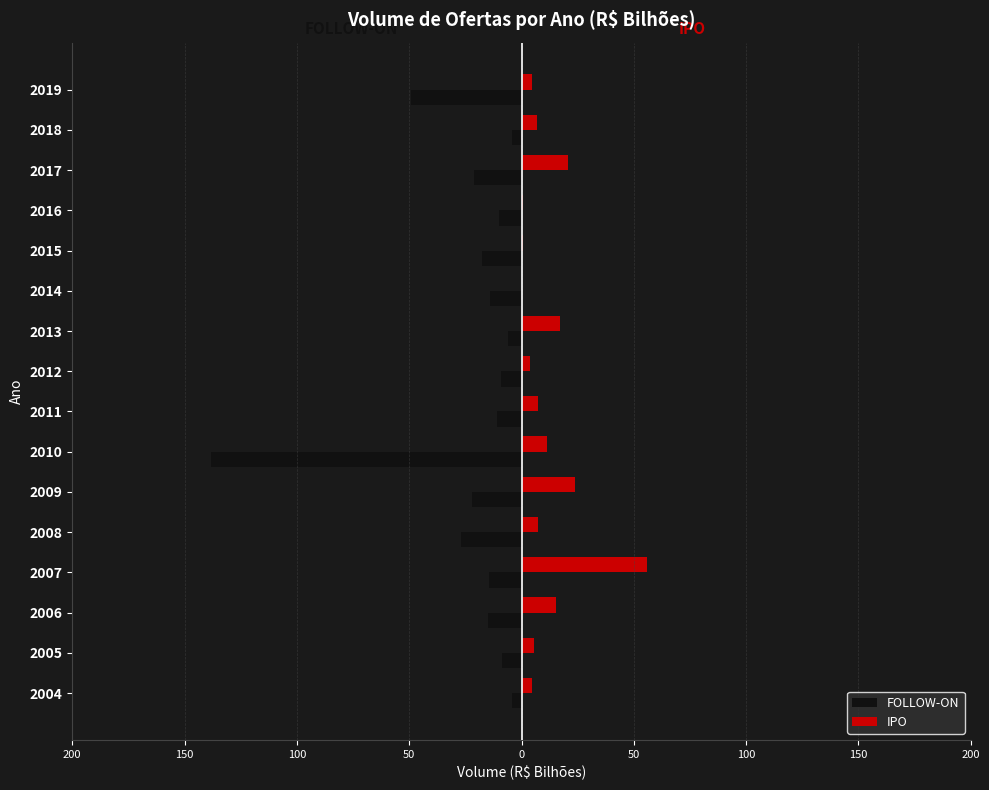

What are all the series names shown in the legend?

FOLLOW-ON, IPO